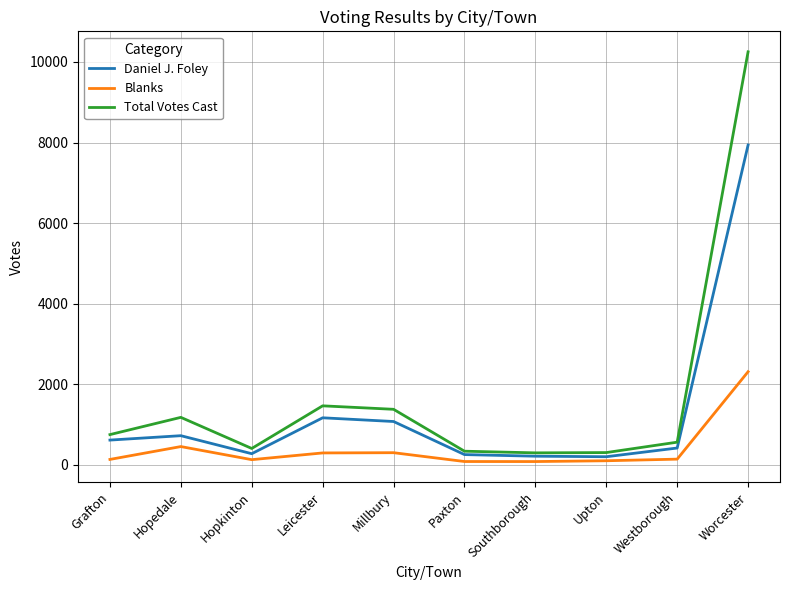

At which category is the sum across all series the highest?

Worcester